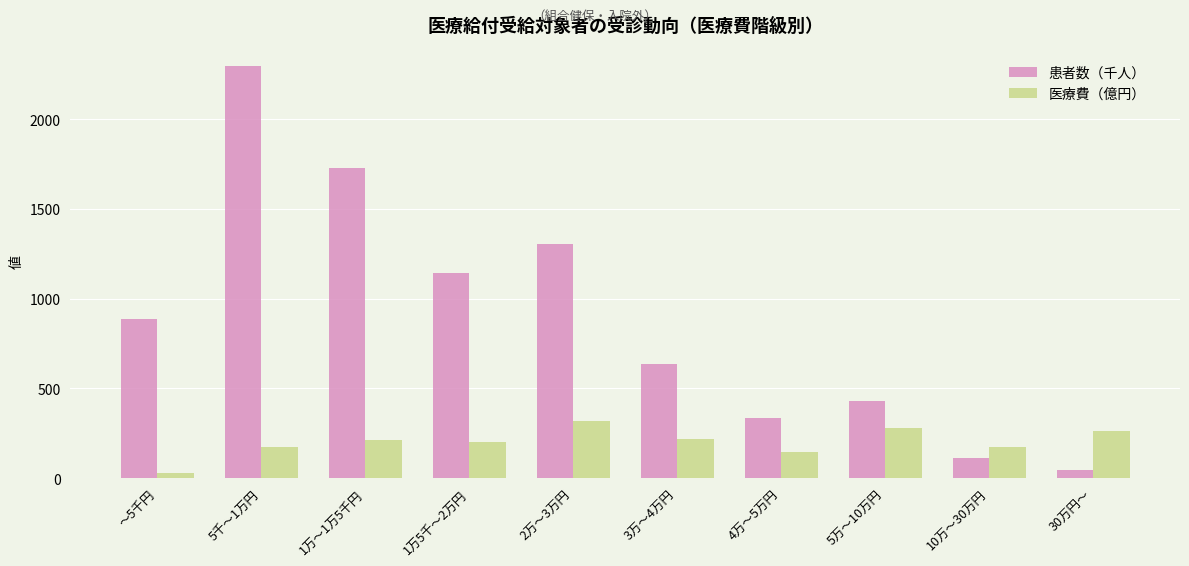

Which series has the widest spread of values?

患者数（千人）